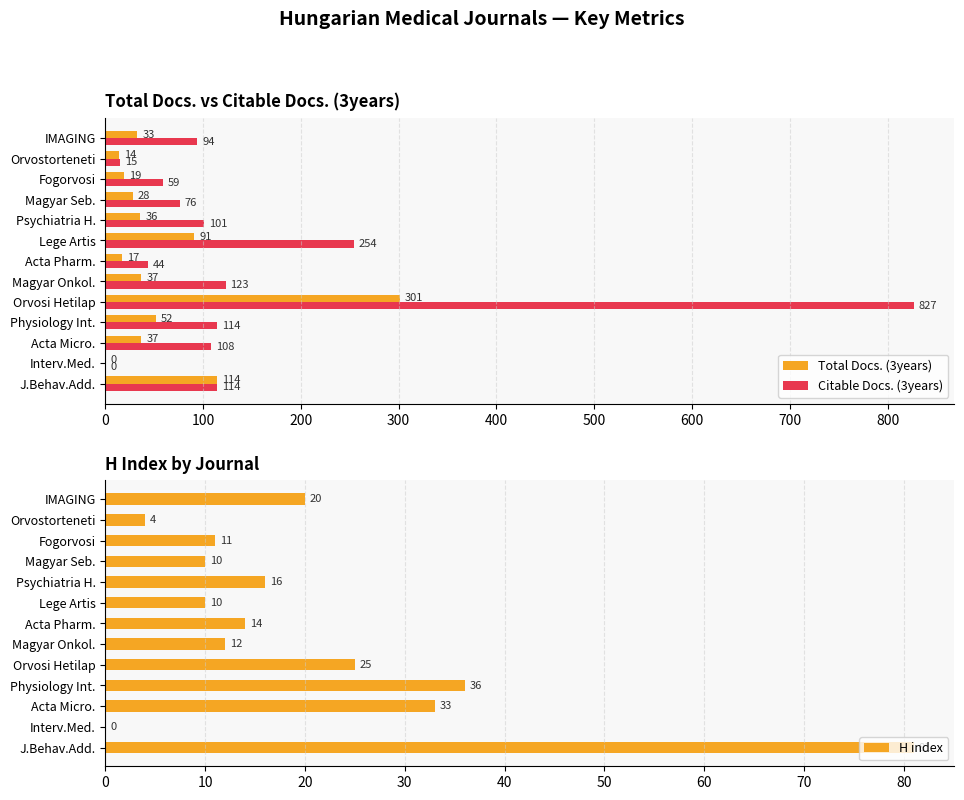

The Citable Docs. (3years) series shows 188 at 300. True or false?

False